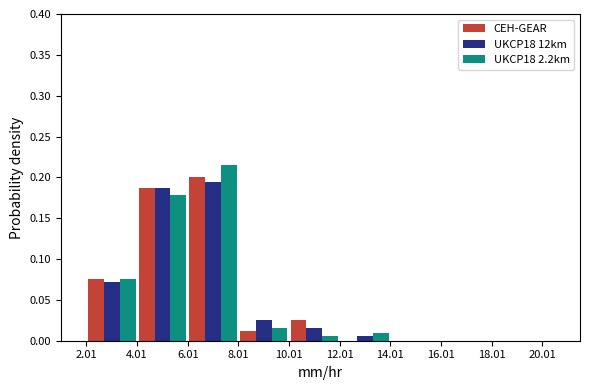

Reading left to right, list every range on the x-axis with the height of the bar of each series over it. The values are not printed on the chart, so give them approximately, as read against the axis.

2.01 to 4.01: CEH-GEAR=0.075	UKCP18 12km=0.070	UKCP18 2.2km=0.075
4.01 to 6.01: CEH-GEAR=0.190	UKCP18 12km=0.190	UKCP18 2.2km=0.180
6.01 to 8.01: CEH-GEAR=0.200	UKCP18 12km=0.195	UKCP18 2.2km=0.215
8.01 to 10.01: CEH-GEAR=0.015	UKCP18 12km=0.025	UKCP18 2.2km=0.015
10.01 to 12.01: CEH-GEAR=0.025	UKCP18 12km=0.015	UKCP18 2.2km=0.005
12.01 to 14.01: CEH-GEAR=0	UKCP18 12km=0.005	UKCP18 2.2km=0.010
14.01 to 16.01: CEH-GEAR=0	UKCP18 12km=0	UKCP18 2.2km=0
16.01 to 18.01: CEH-GEAR=0	UKCP18 12km=0	UKCP18 2.2km=0
18.01 to 20.01: CEH-GEAR=0	UKCP18 12km=0	UKCP18 2.2km=0